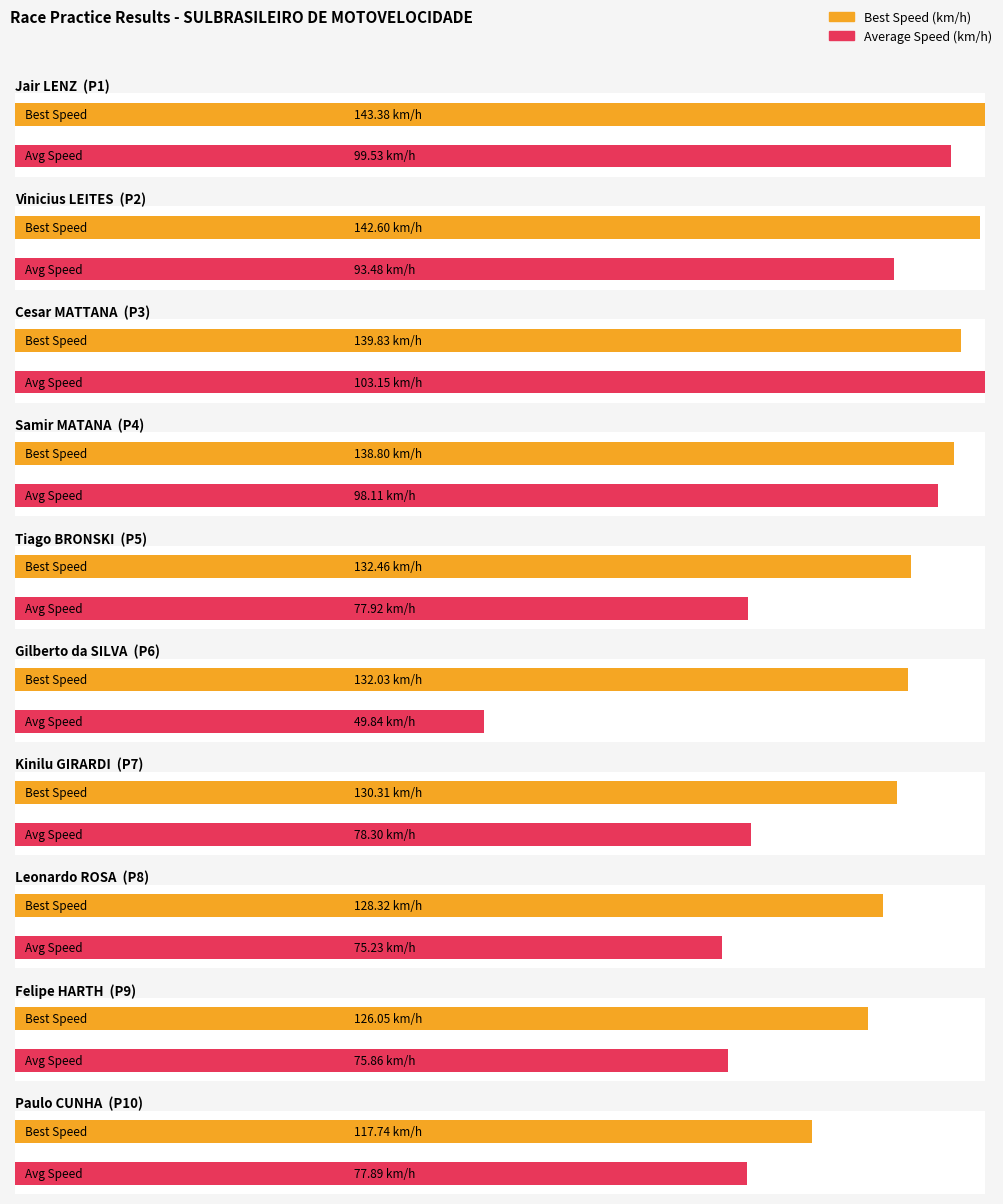

At how many categories does at least one series exceed 4?

10